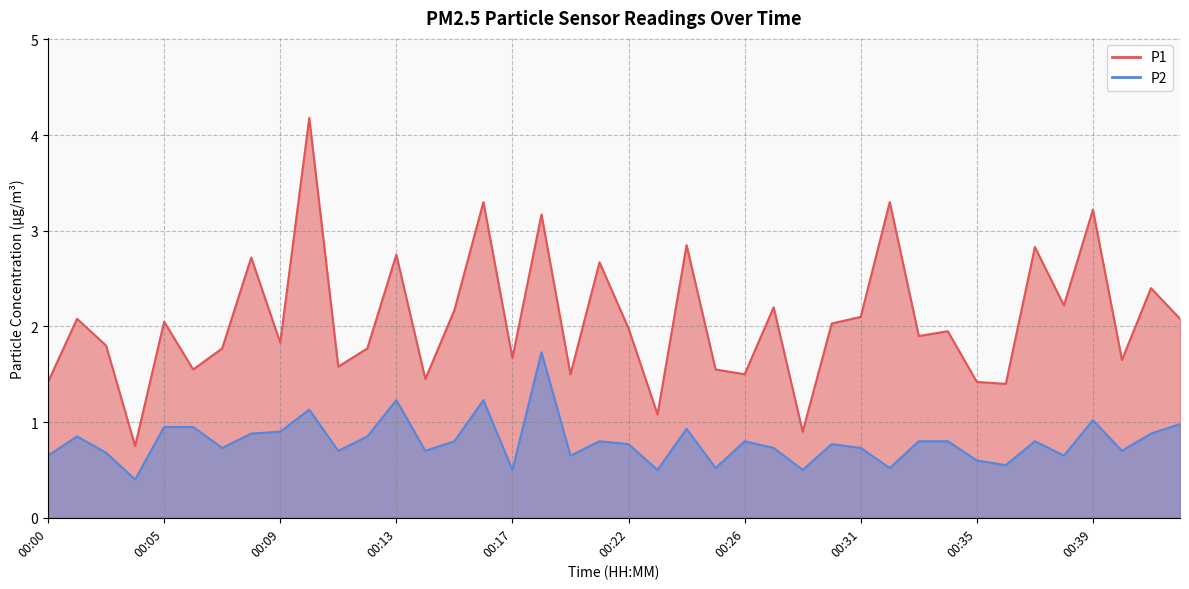

What is the maximum value for P2?

1.7